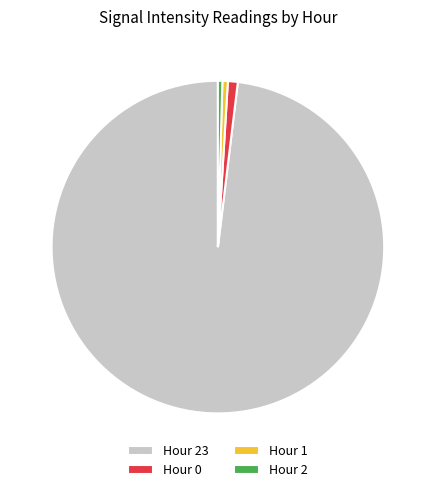

Approximately how many times larger is the value at Hour 0 compared to Hour 1?

1.8